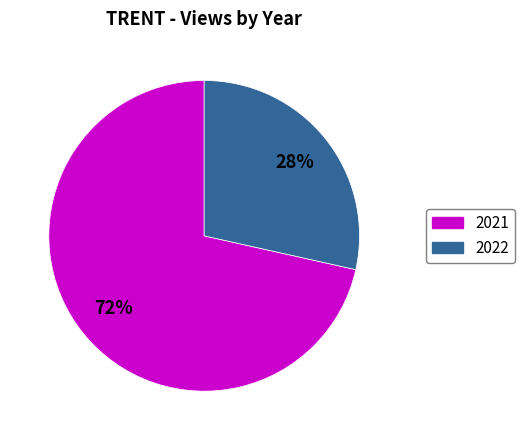

To the nearest percent, what is the average slice percentage?

50%